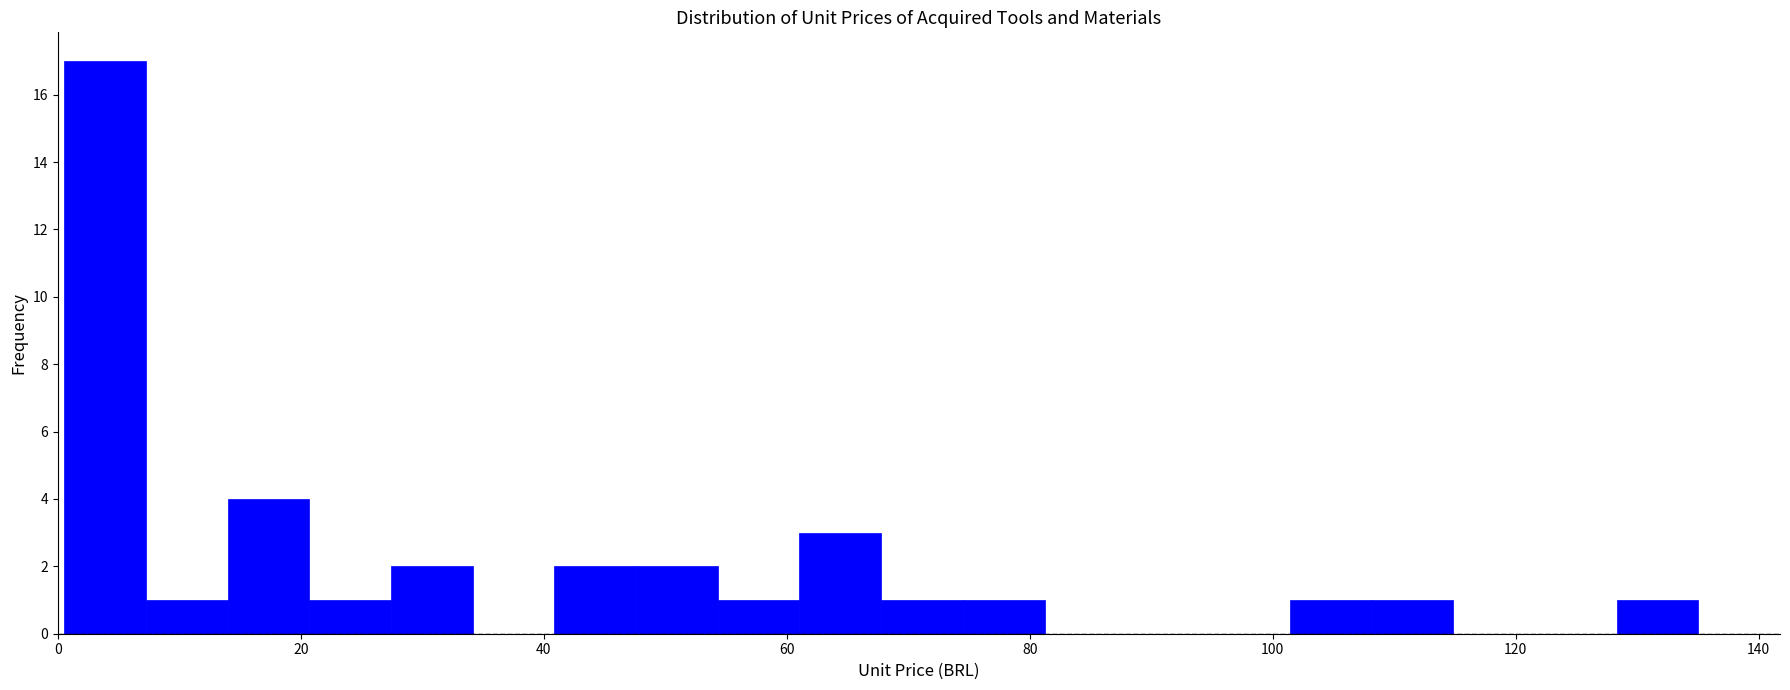

Around what value on the x-axis is the tallest bar? Give the approximate position of its centre, as read against the axis.

4